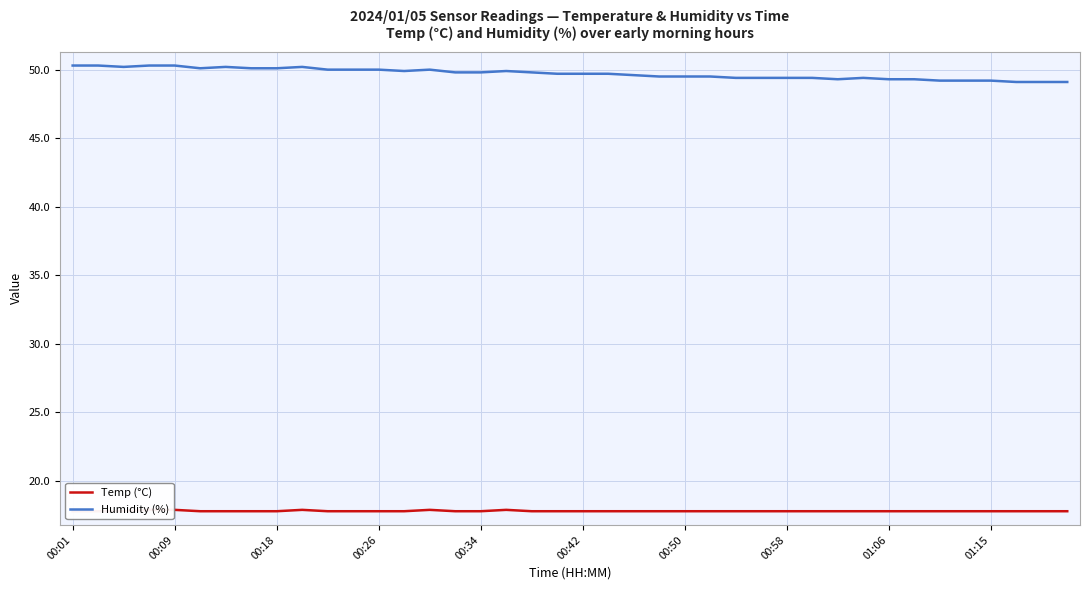

True or false: Humidity (%) and Temp (°C) cross at least once.

False